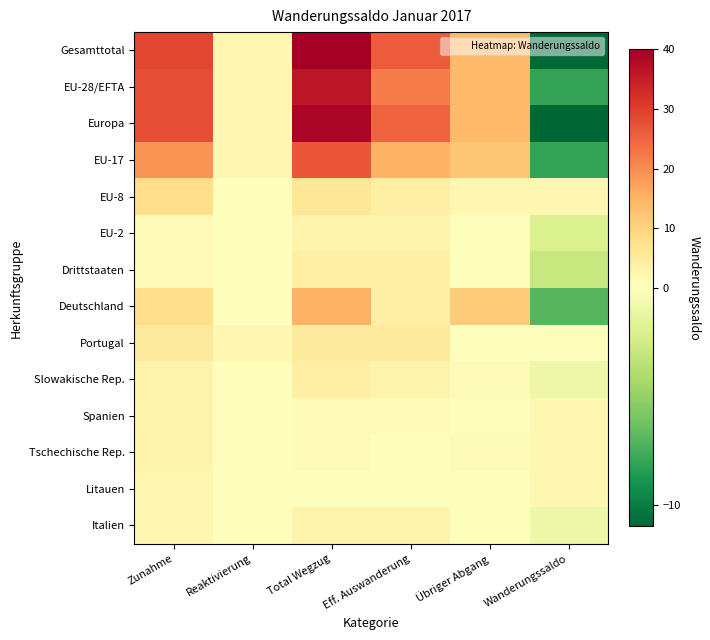

What is the difference between the highest and lowest values at Wanderungssaldo?

13